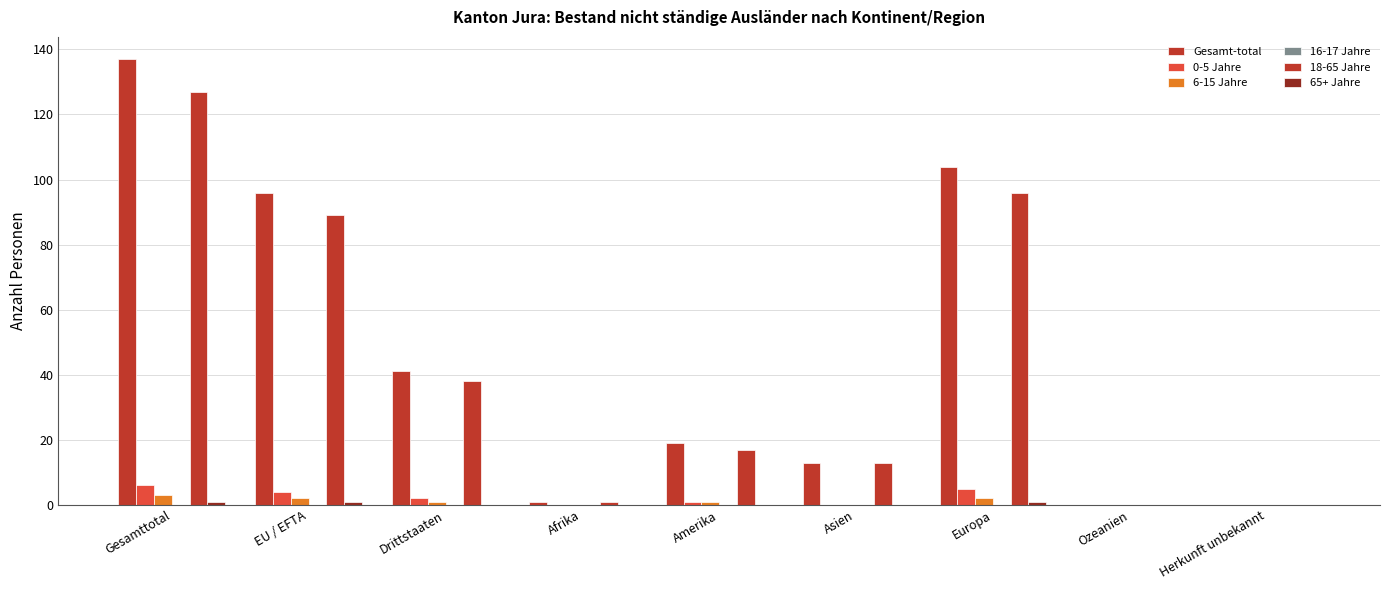

Which category has the highest value in the 6-15 Jahre series?

Gesamttotal